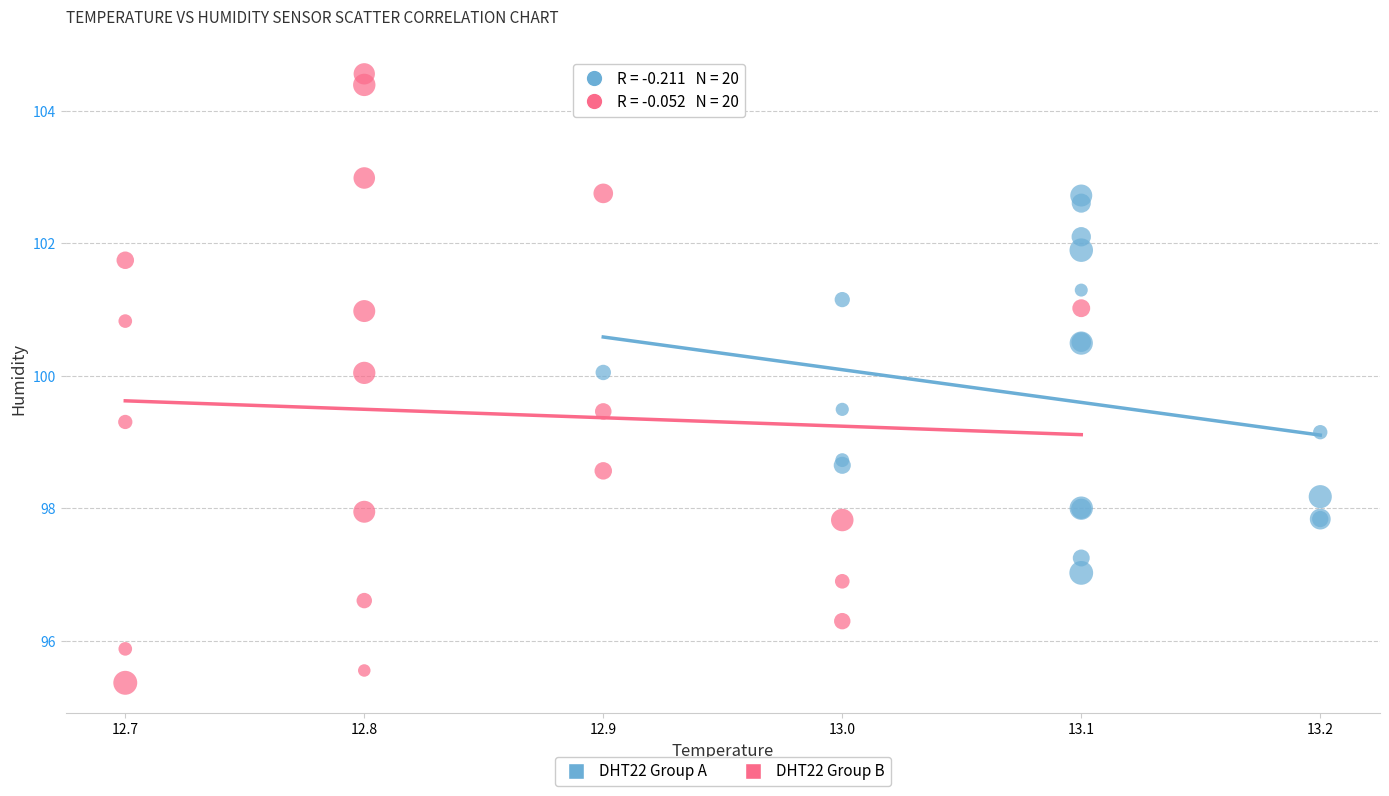

Which series reaches the minimum Y coordinate?

DHT22 Group B